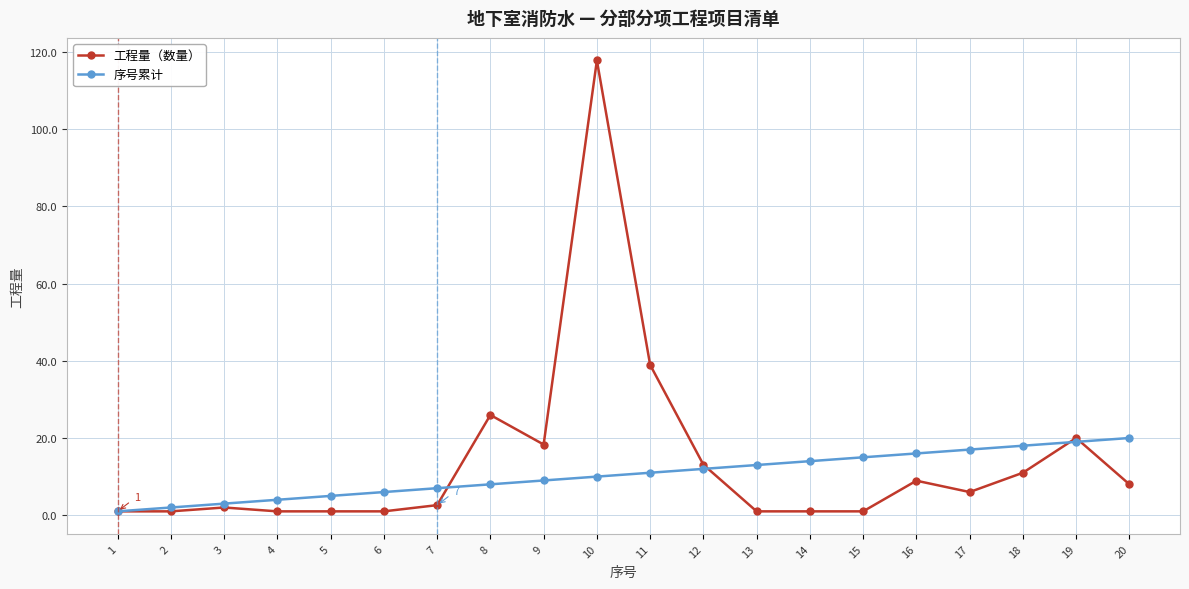

Between 13 and 16, which series saw the biggest shift?

工程量（数量）